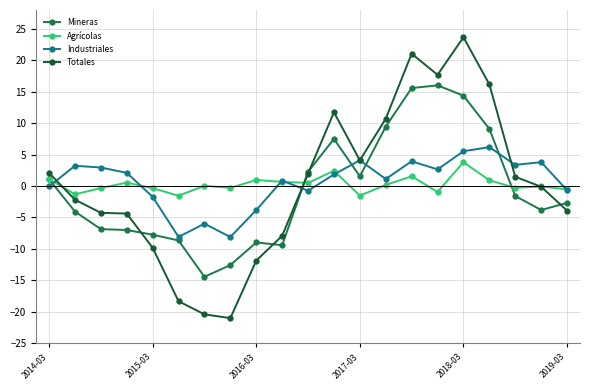

After their last crossing, which series has the higher values: Industriales or Mineras?

Industriales